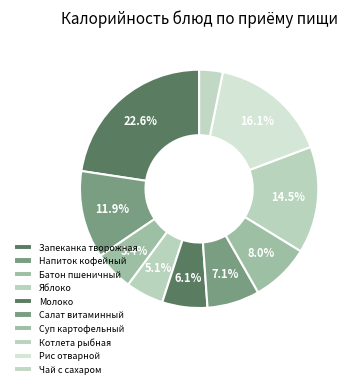

How many segments does this pie chart have?

10